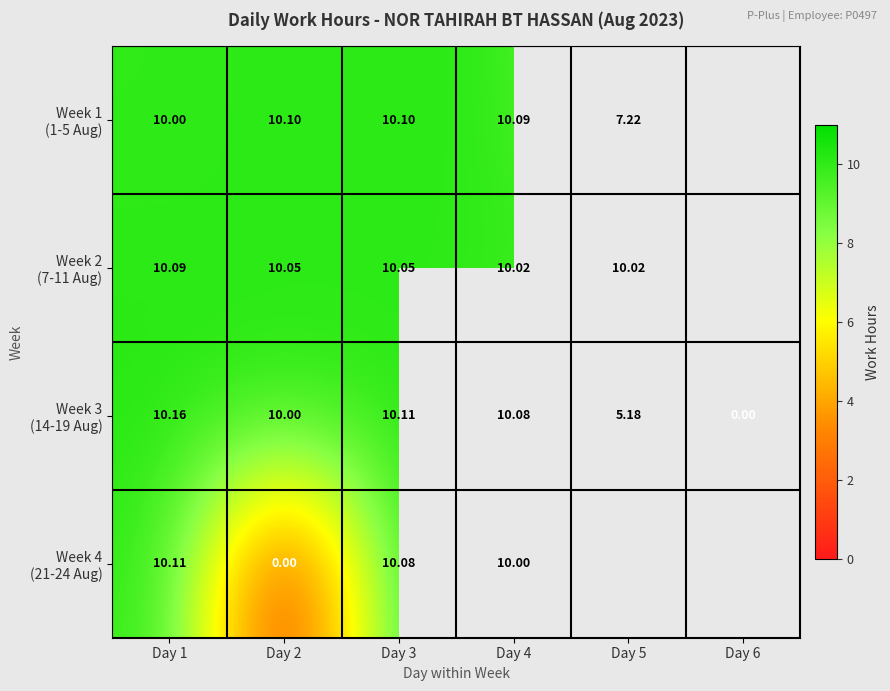

Which series has the largest range (max minus min)?

Week 3 (14-19 Aug)